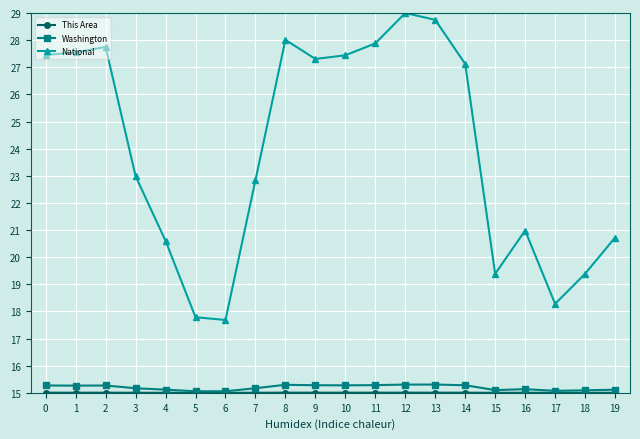

True or false: Washington has more than 1 points higher than both neighbors.

True